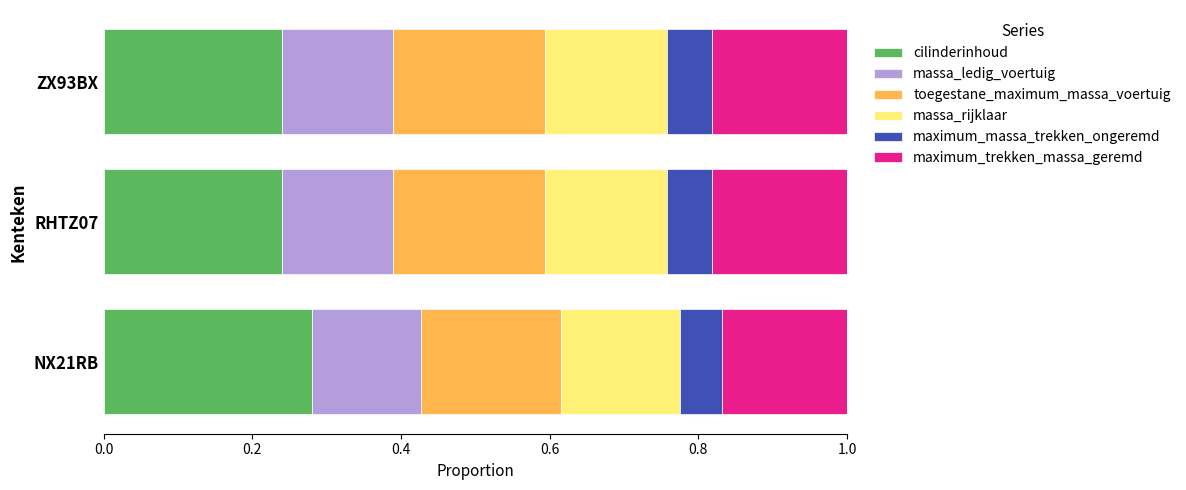

Is it true that cilinderinhoud equals 0.2 at RHTZ07?

True